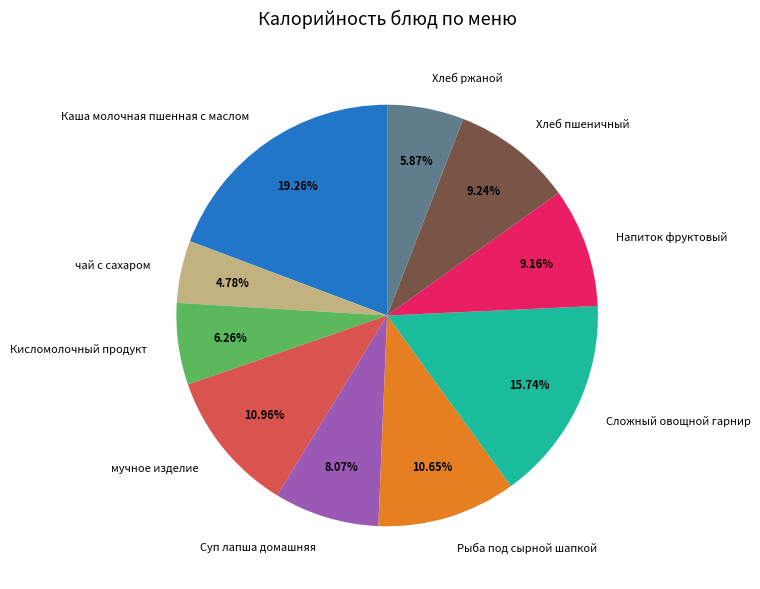

To the nearest percent, what is the average slice percentage?

10%